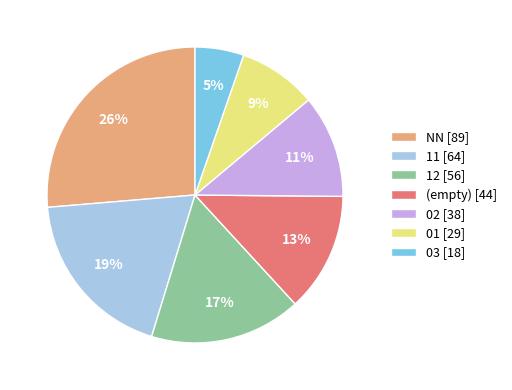

Does any single category account for the majority?

No